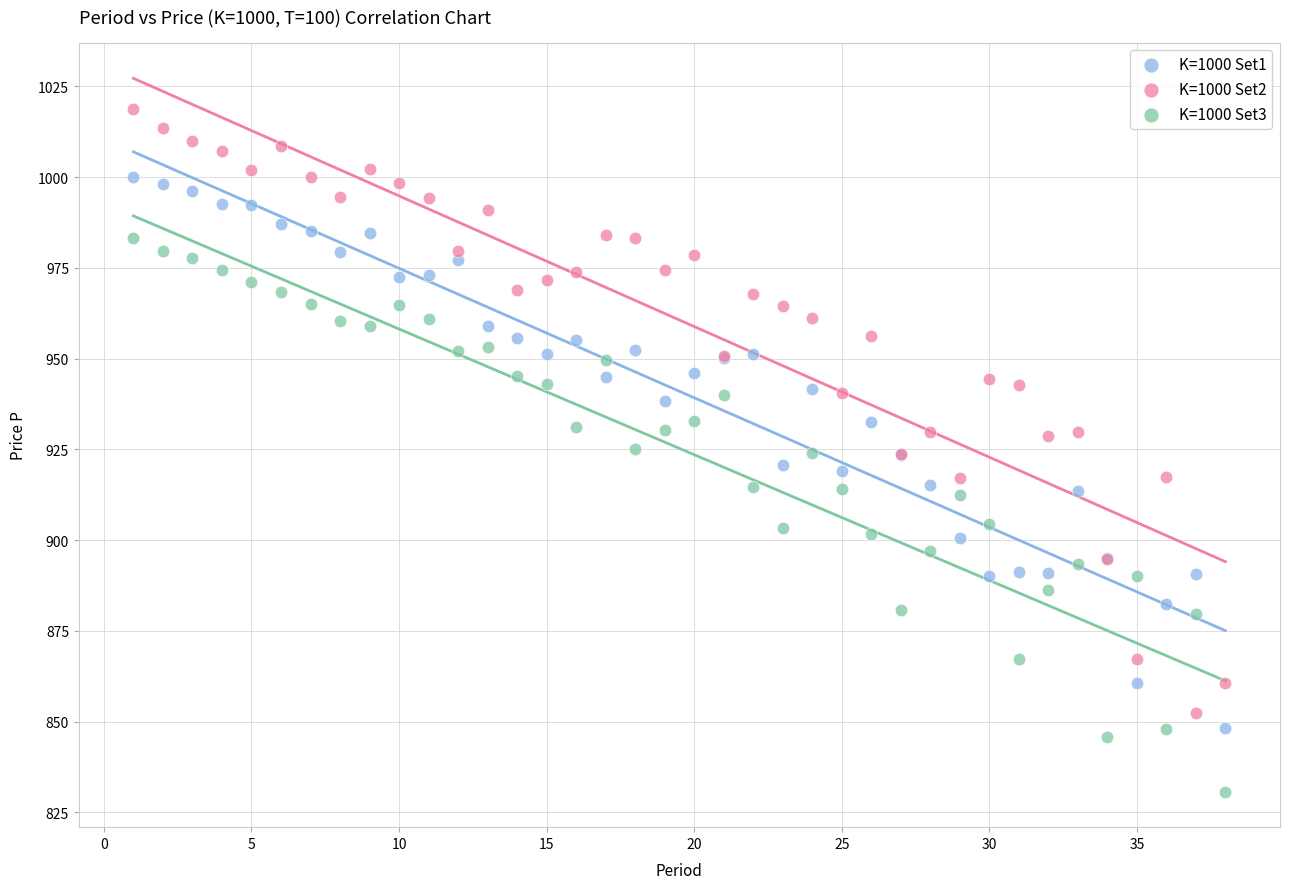

What is the X range (max minus min) for the scatter plot?

37.0